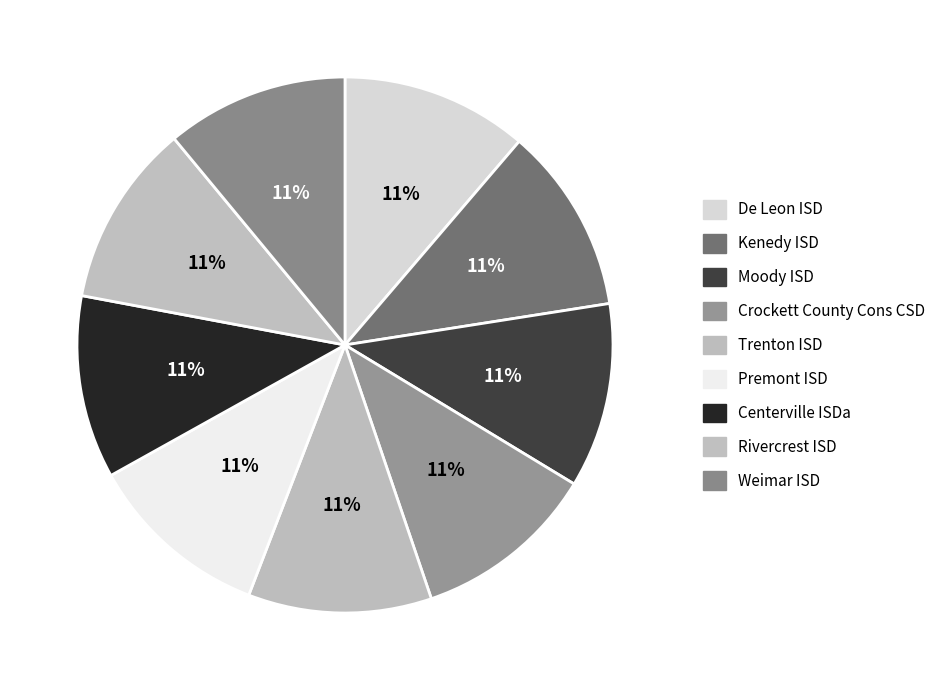

Which category has the smallest portion of the pie?

Weimar ISD